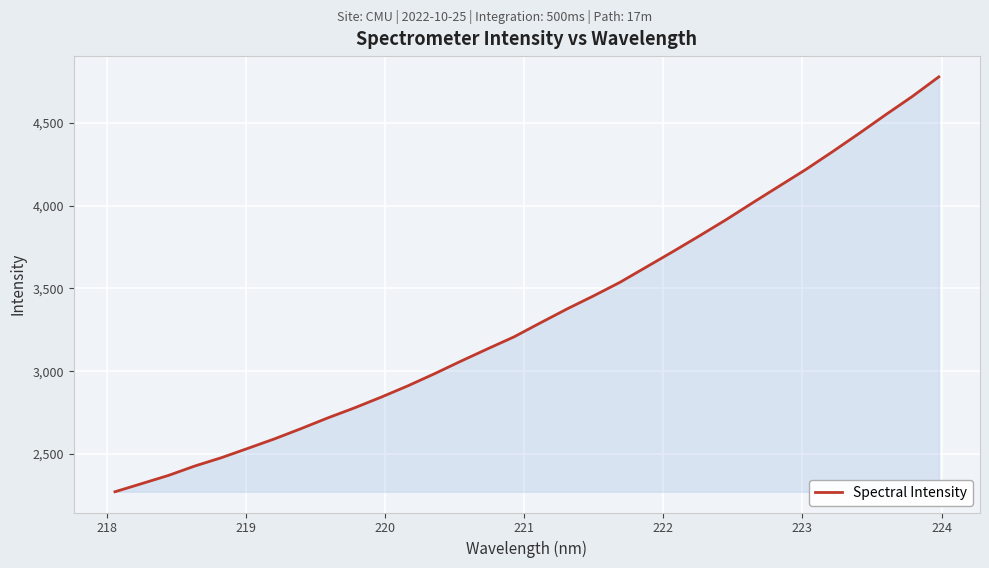

What is the sum of all values?

107135.5